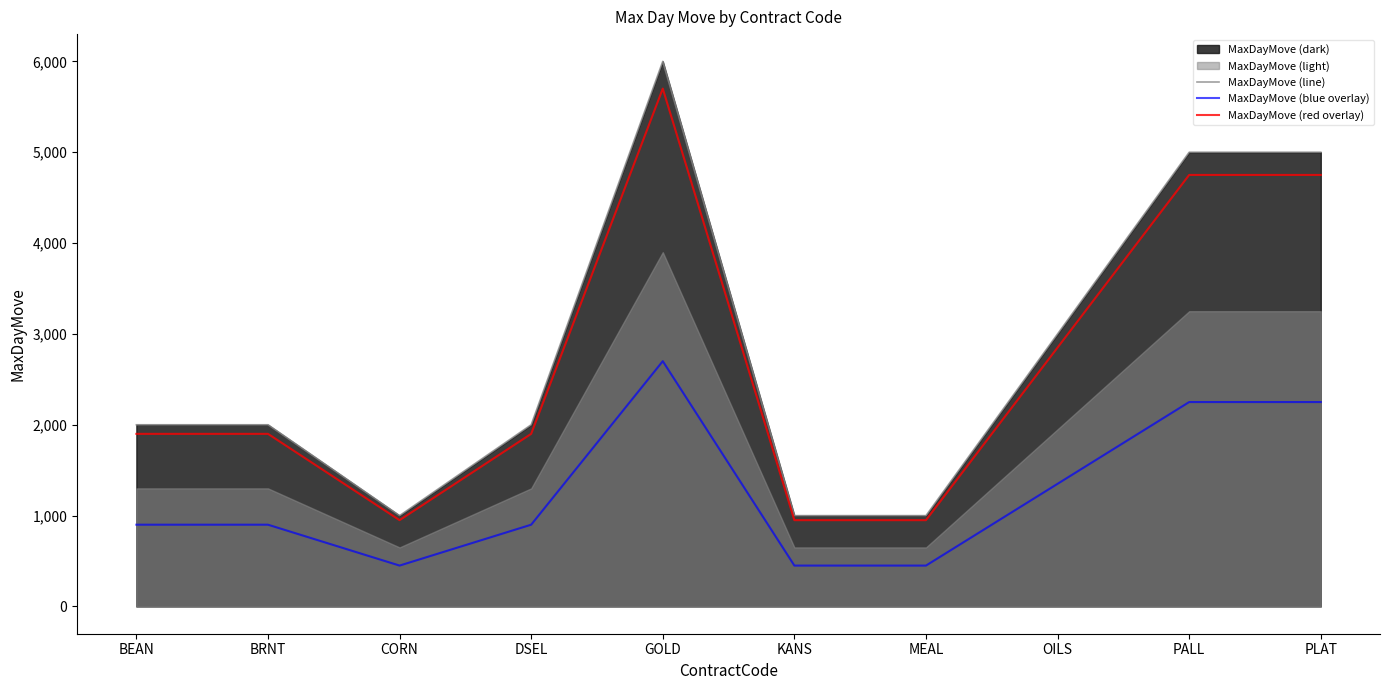

The MaxDayMove (line) series shows 3145 at PALL. True or false?

False